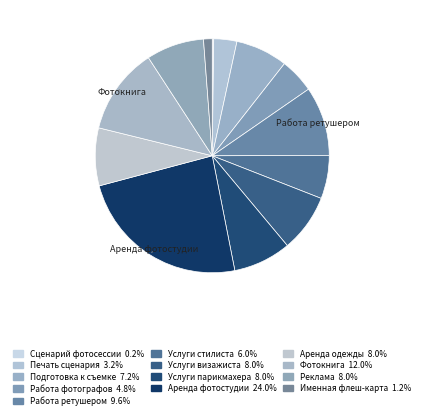

Is the sum of Аренда одежды and Услуги визажиста greater than half?

No